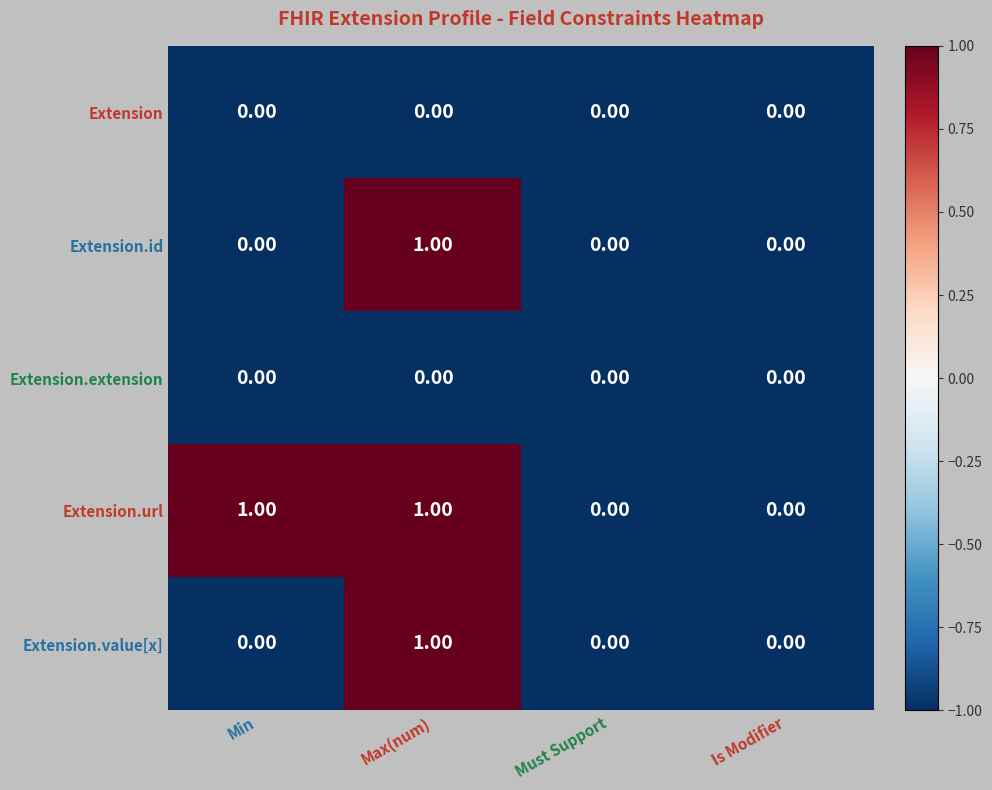

Which series changed the most between Min and Is Modifier?

Extension.url